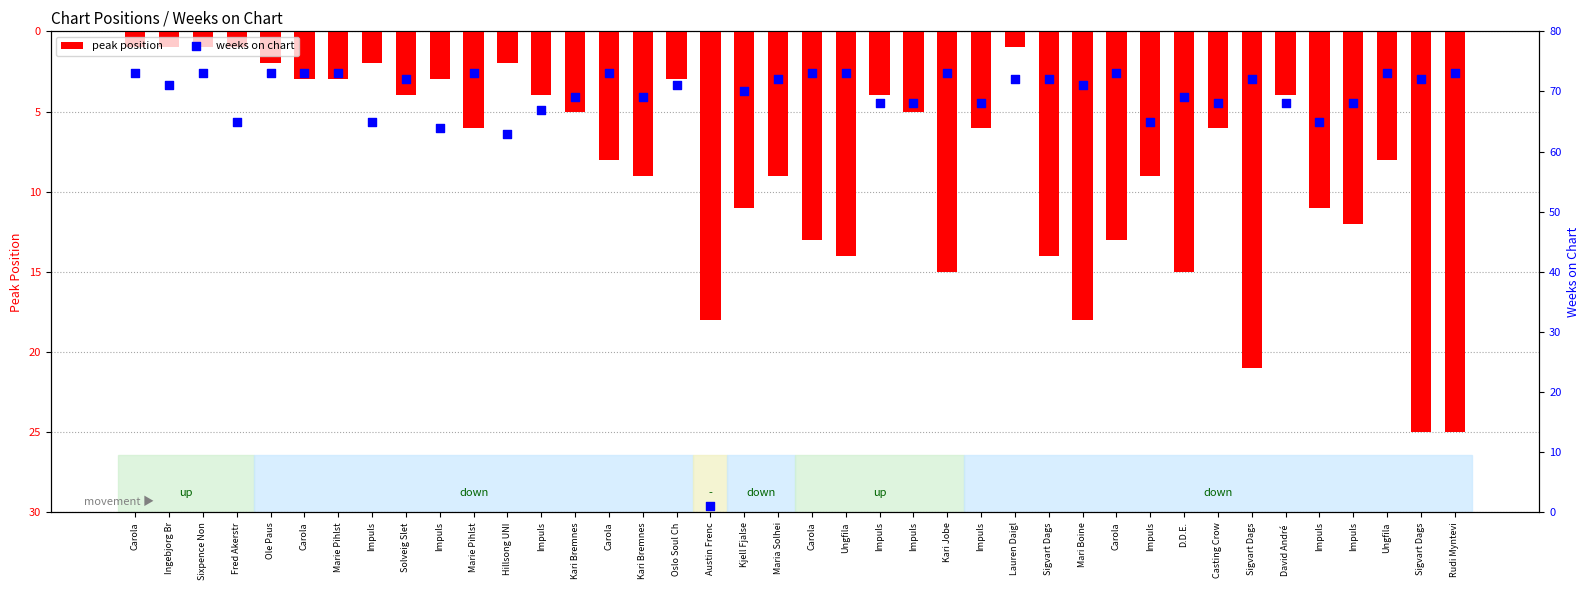

Which series contains the lowest Y value?

peak position